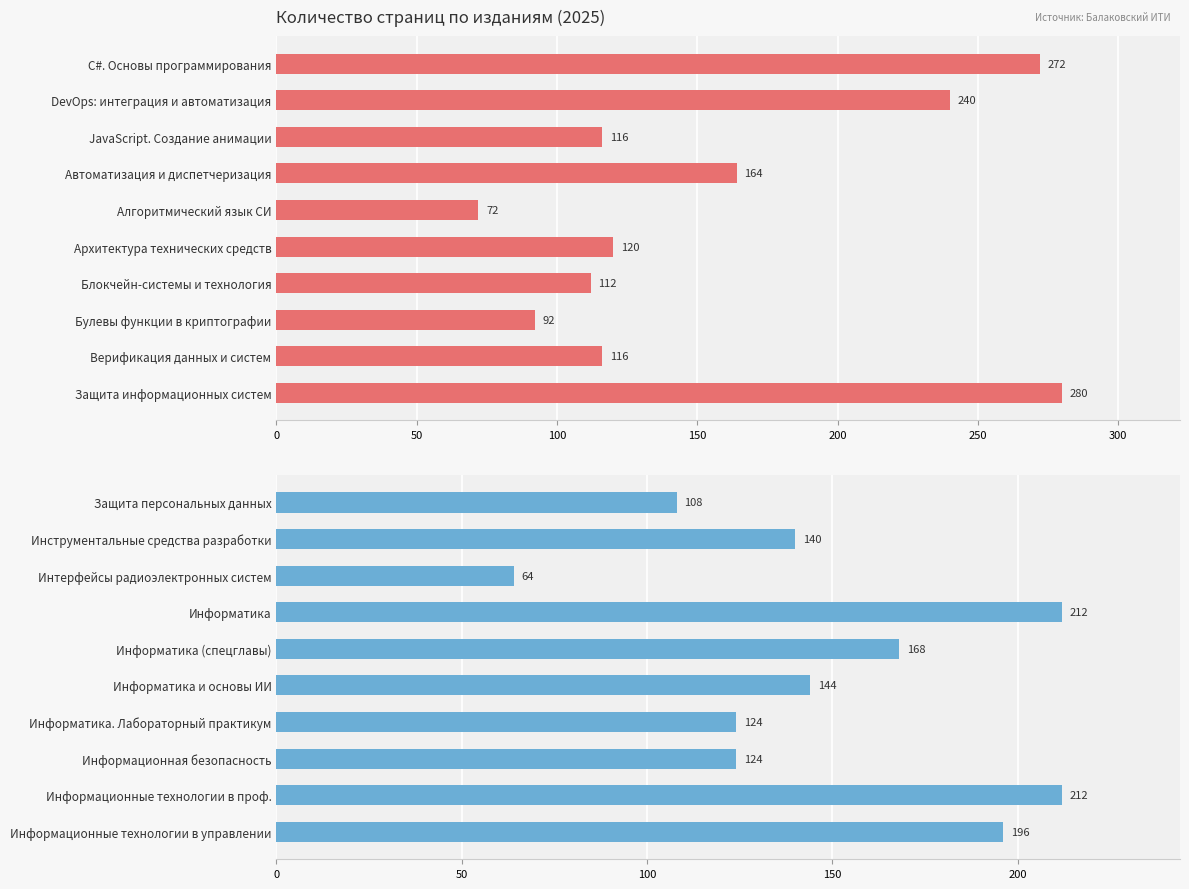

How many values are between 124 and 196?

6